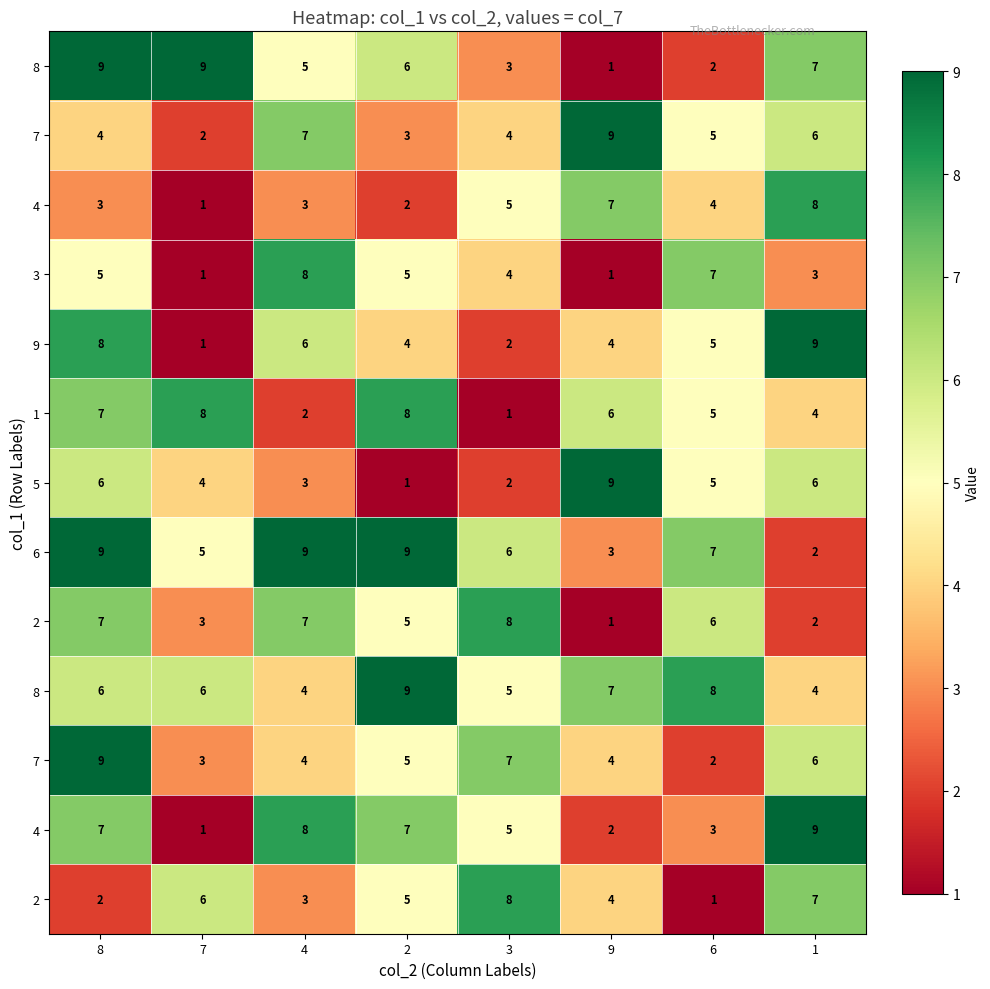

Between 2 and 6, which is larger?

2